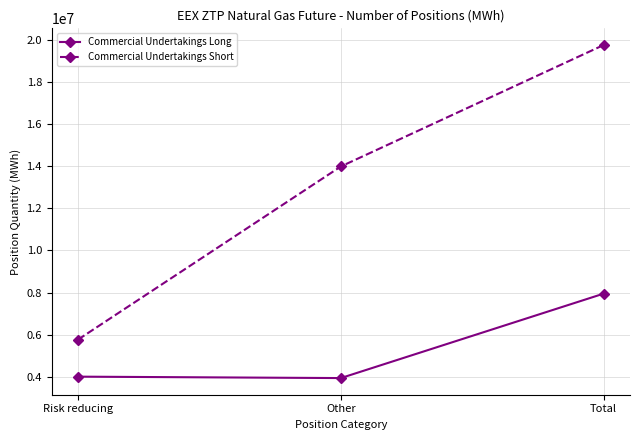

Which category has the highest value in the Commercial Undertakings Short series?

Total